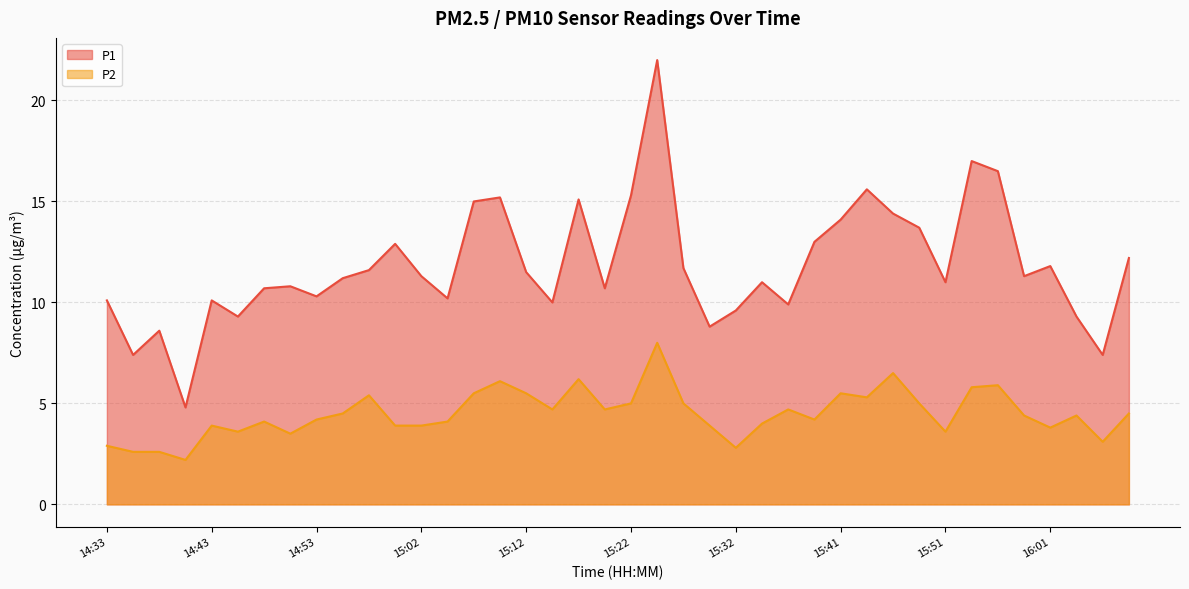

True or false: P2 and P1 intersect in this chart.

False